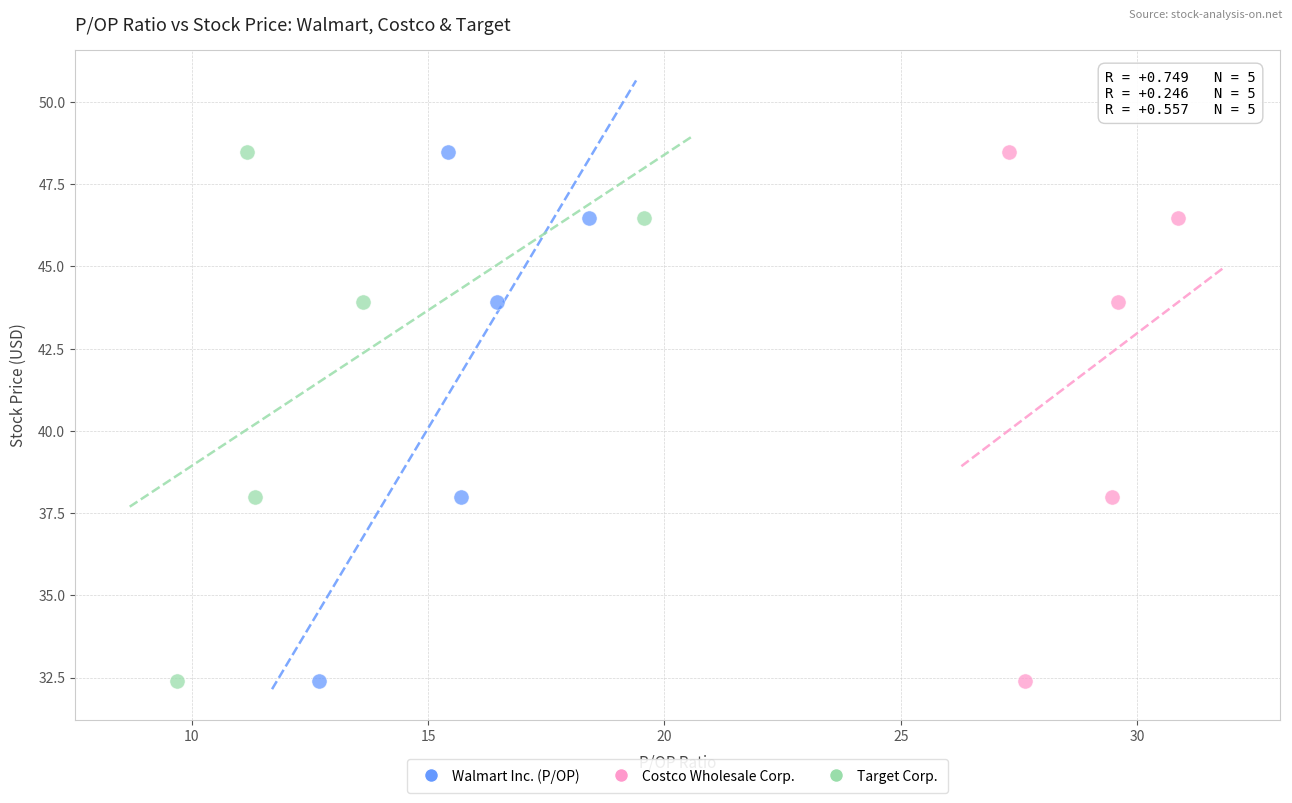

What are all the series names shown in the legend?

Walmart Inc. (P/OP), Costco Wholesale Corp., Target Corp.